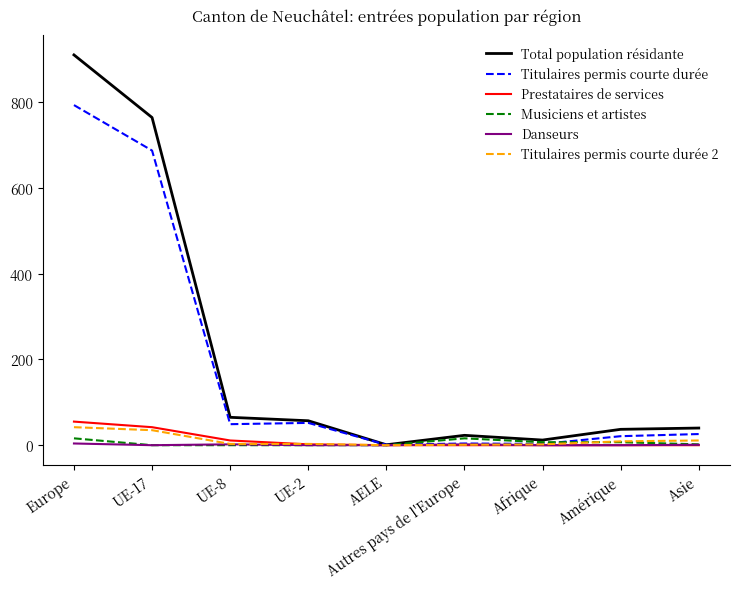

What is the approximate value of Musiciens et artistes at Afrique, to the nearest 5?

5